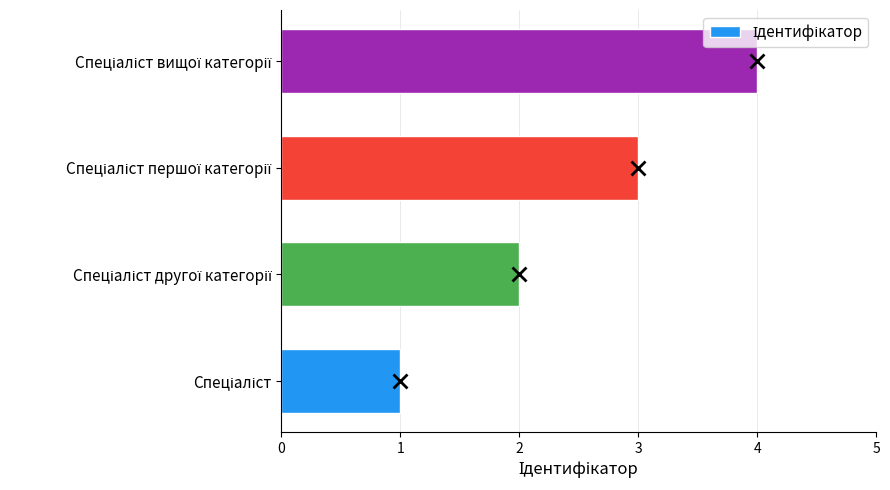

What is the maximum value shown in the chart?

4